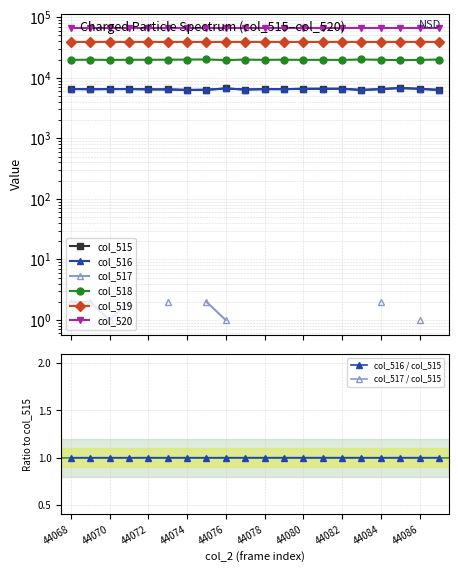

What value does the col_518 series have at 44082?

19743.0